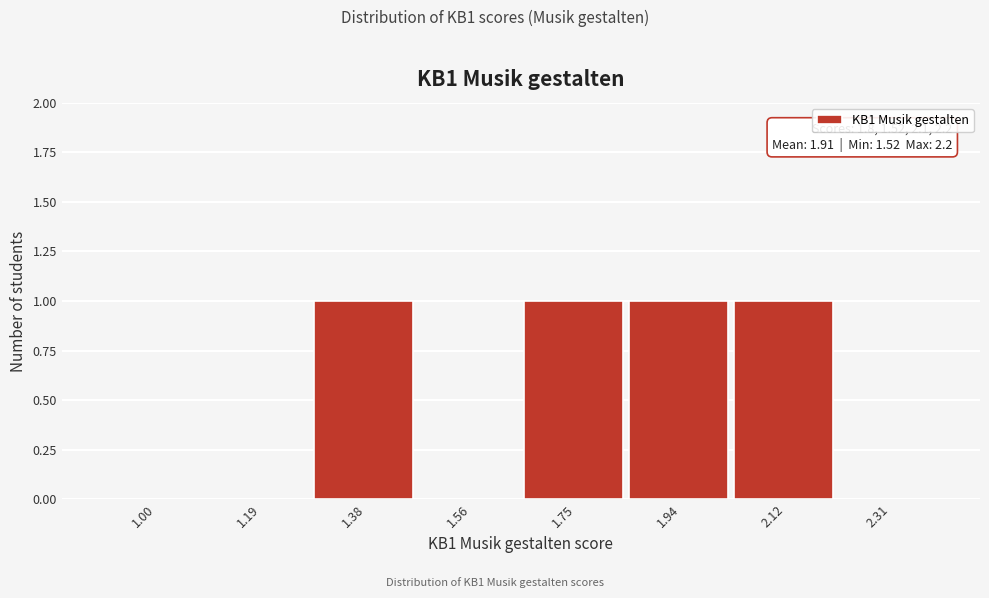

Reading left to right, what are all the values shown in this chart?

1.00=0	1.19=0	1.38=1	1.56=0	1.75=1	1.94=1	2.12=1	2.31=0